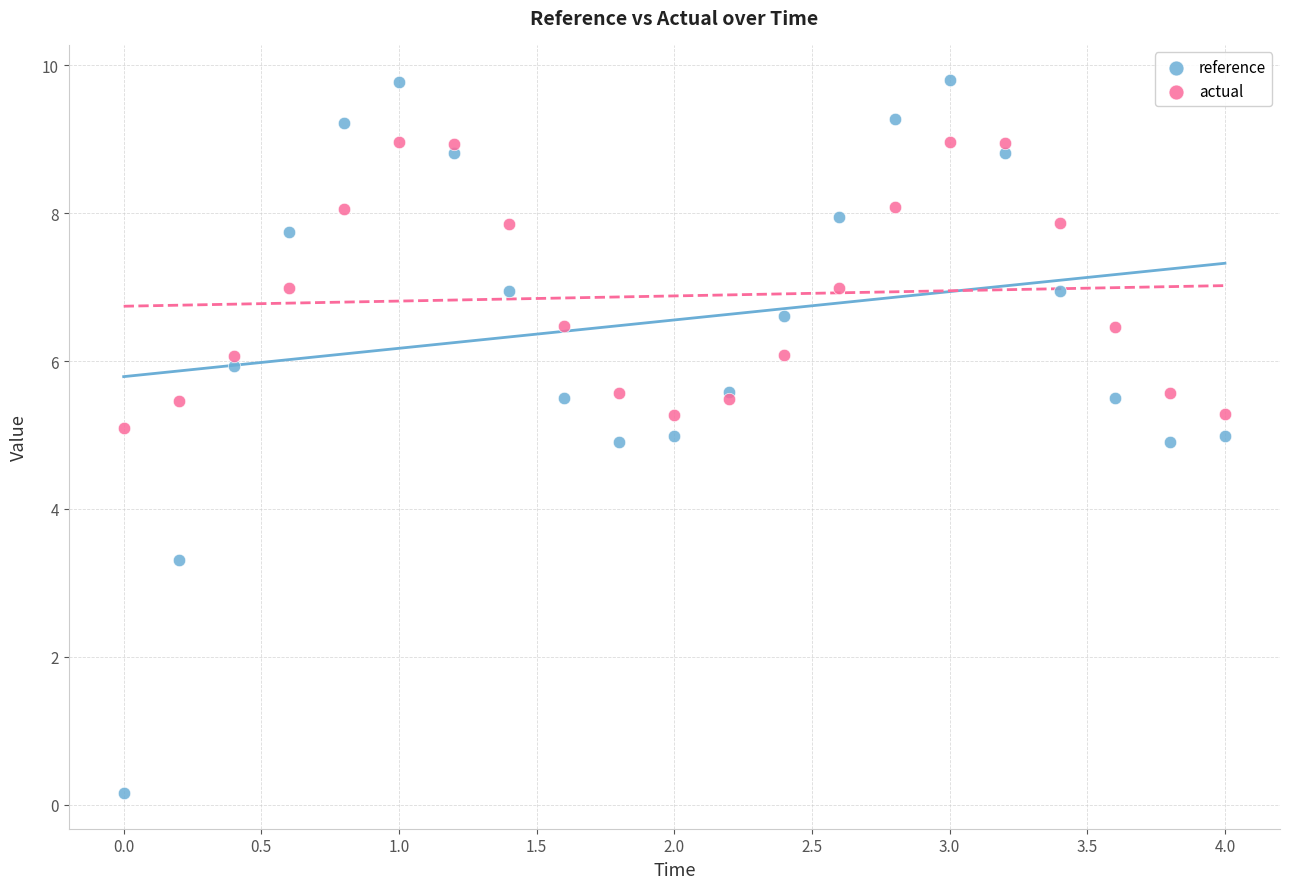

What is the X range (max minus min) for the scatter plot?

4.0